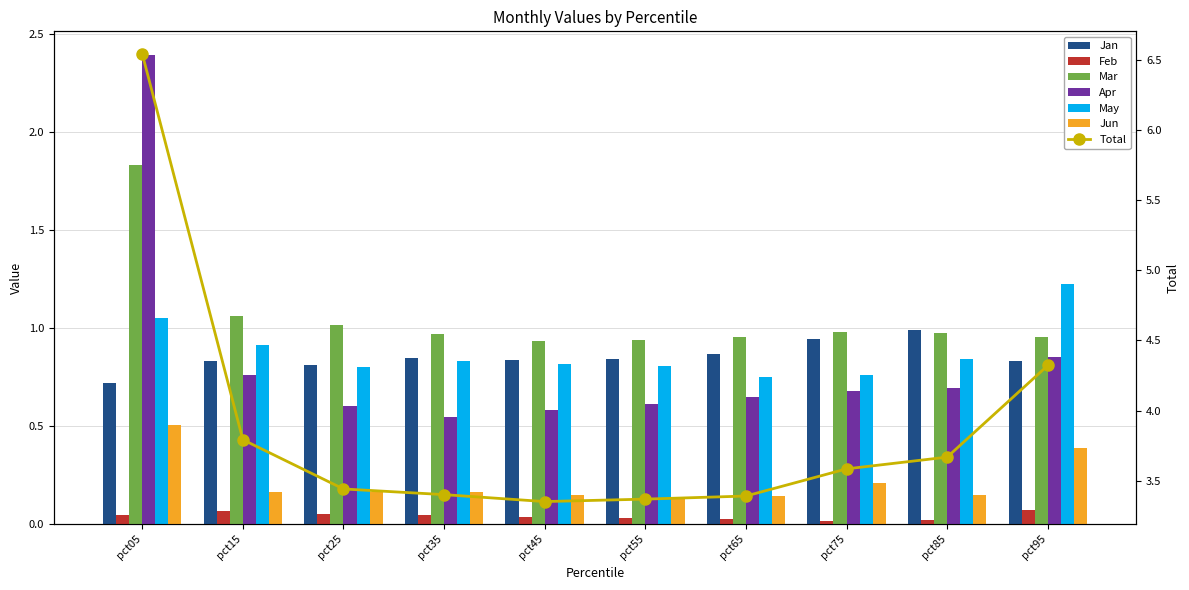

Where is Mar nearest to the value 1?

pct25